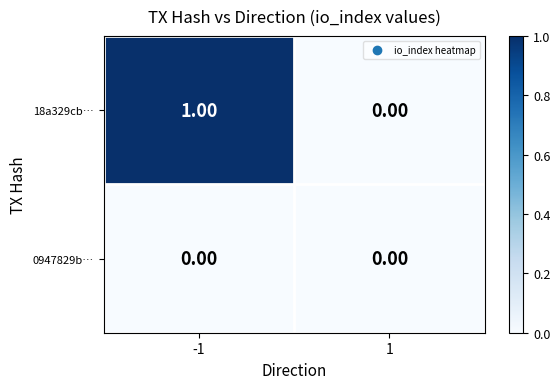

List the labels in order of 18a329cb… value, smallest first.

1, -1